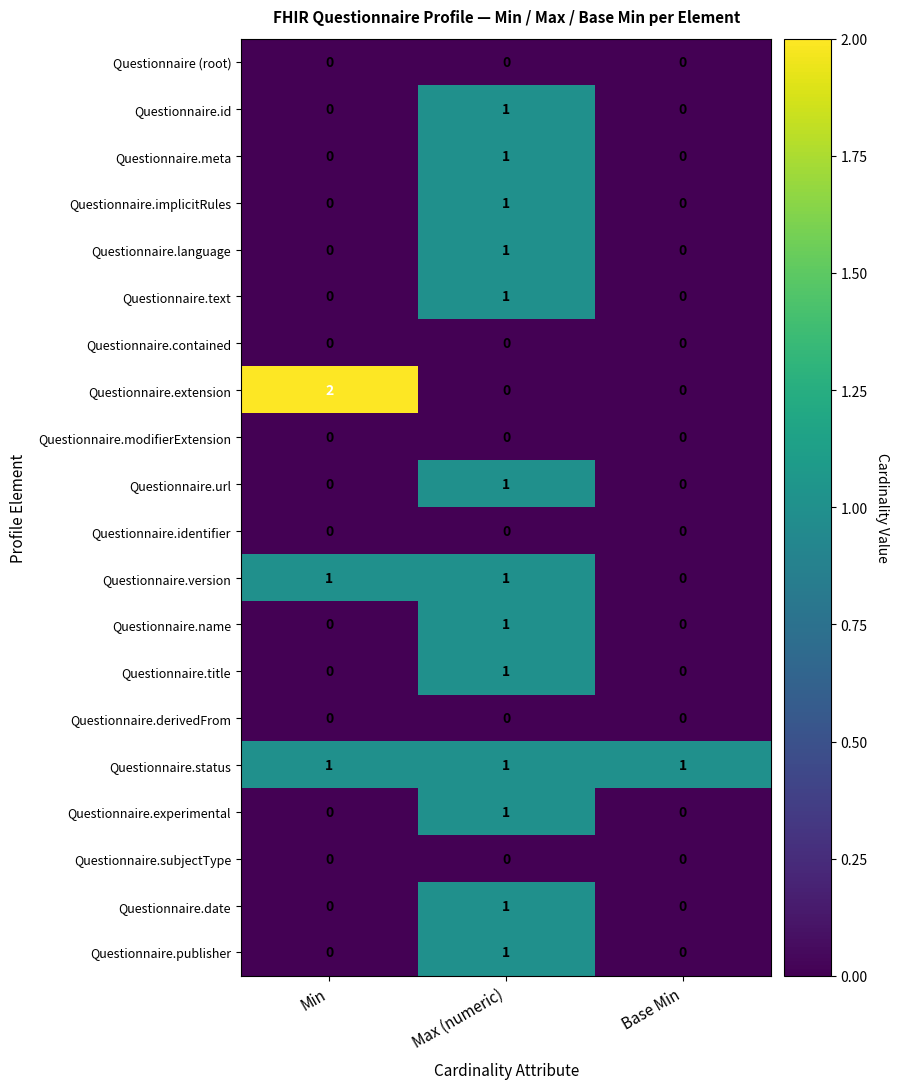

Count the Questionnaire.title values in the range 0 to 1.

3